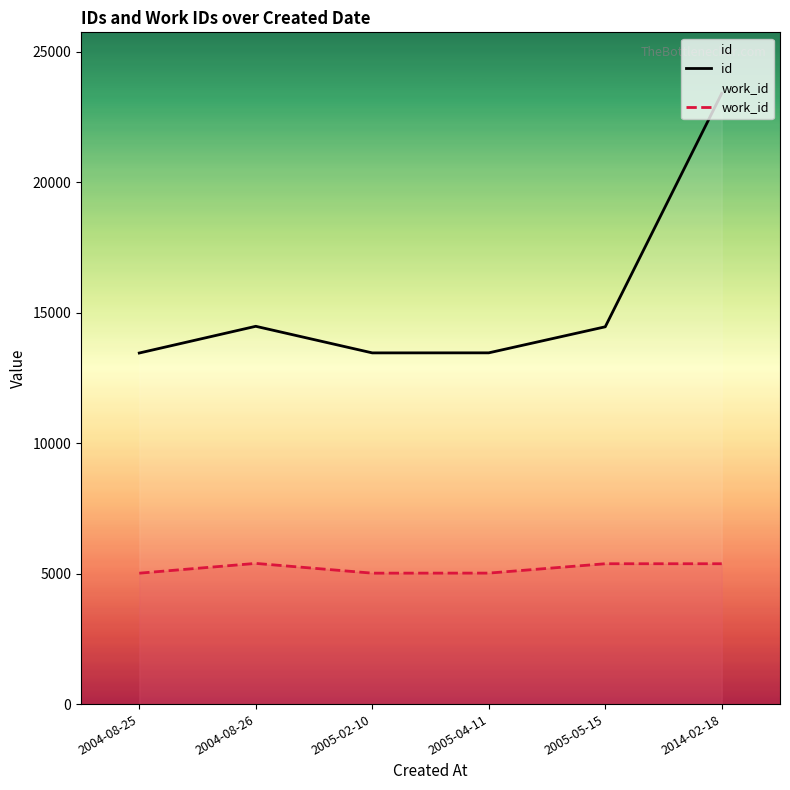

True or false: work_id and id cross at least once.

False